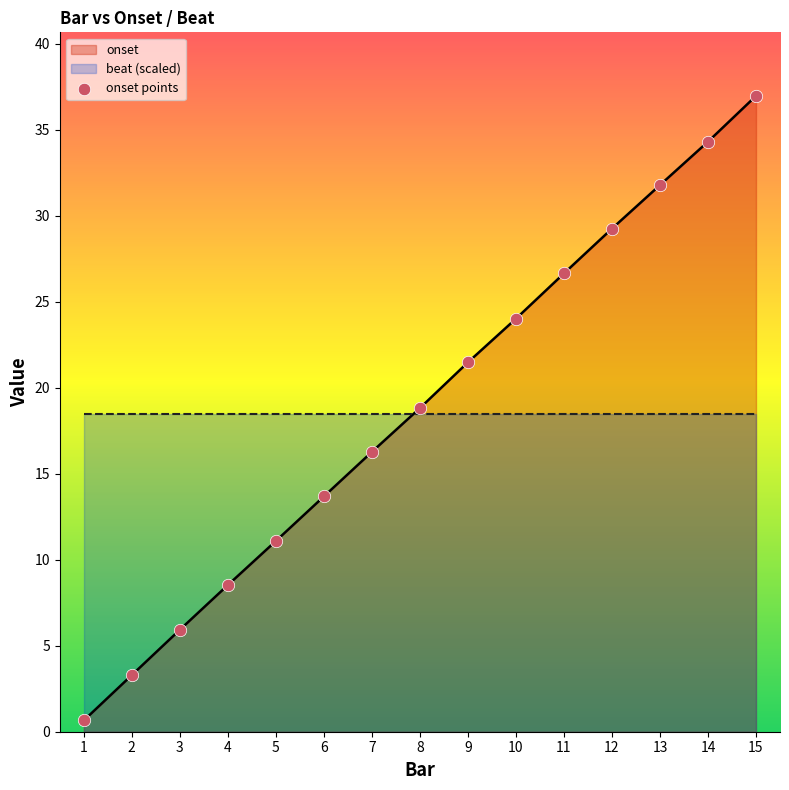

Is the value of onset points at 10 greater than the value of beat (scaled) at 11?

Yes